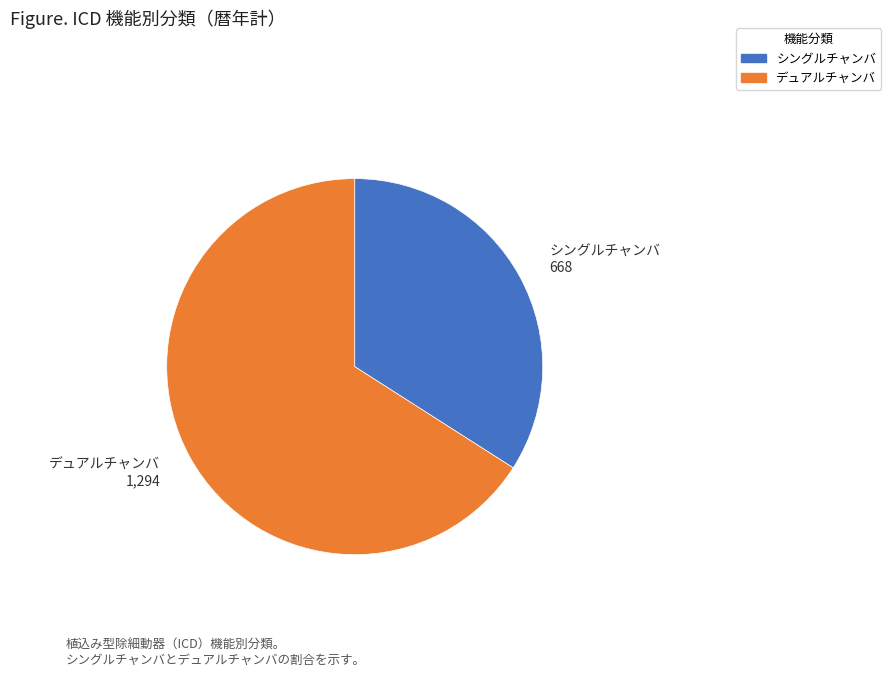

Which slice is the largest?

デュアルチャンバ